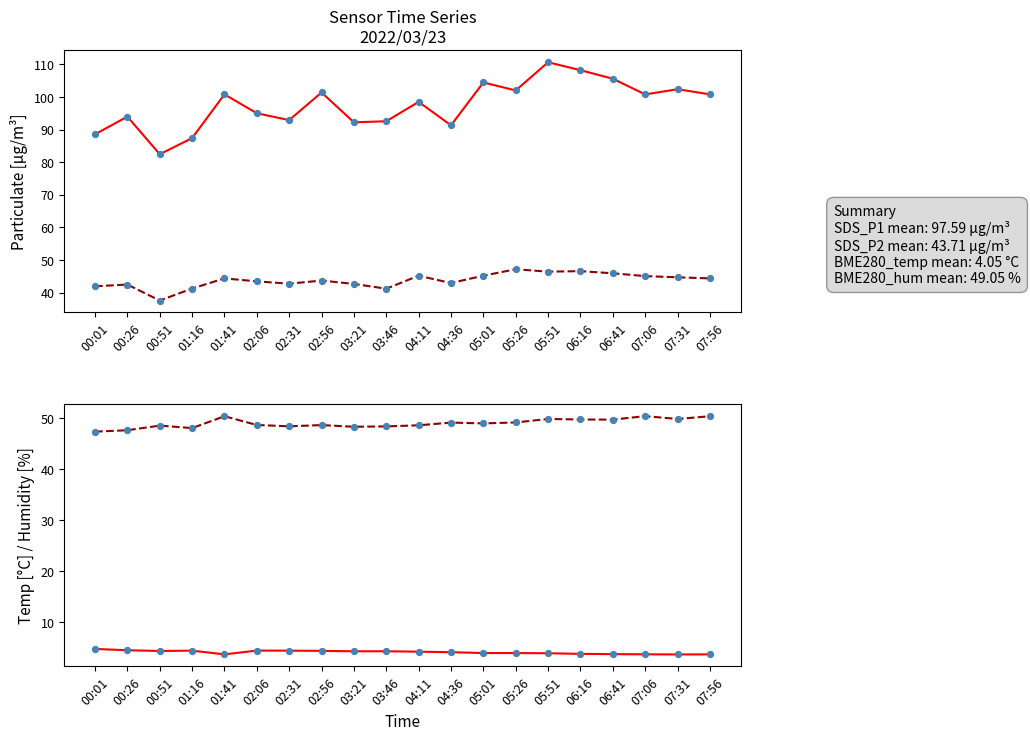

Is the value of BME280_temperature at 05:51 greater than the value of BME280_humidity at 06:16?

No